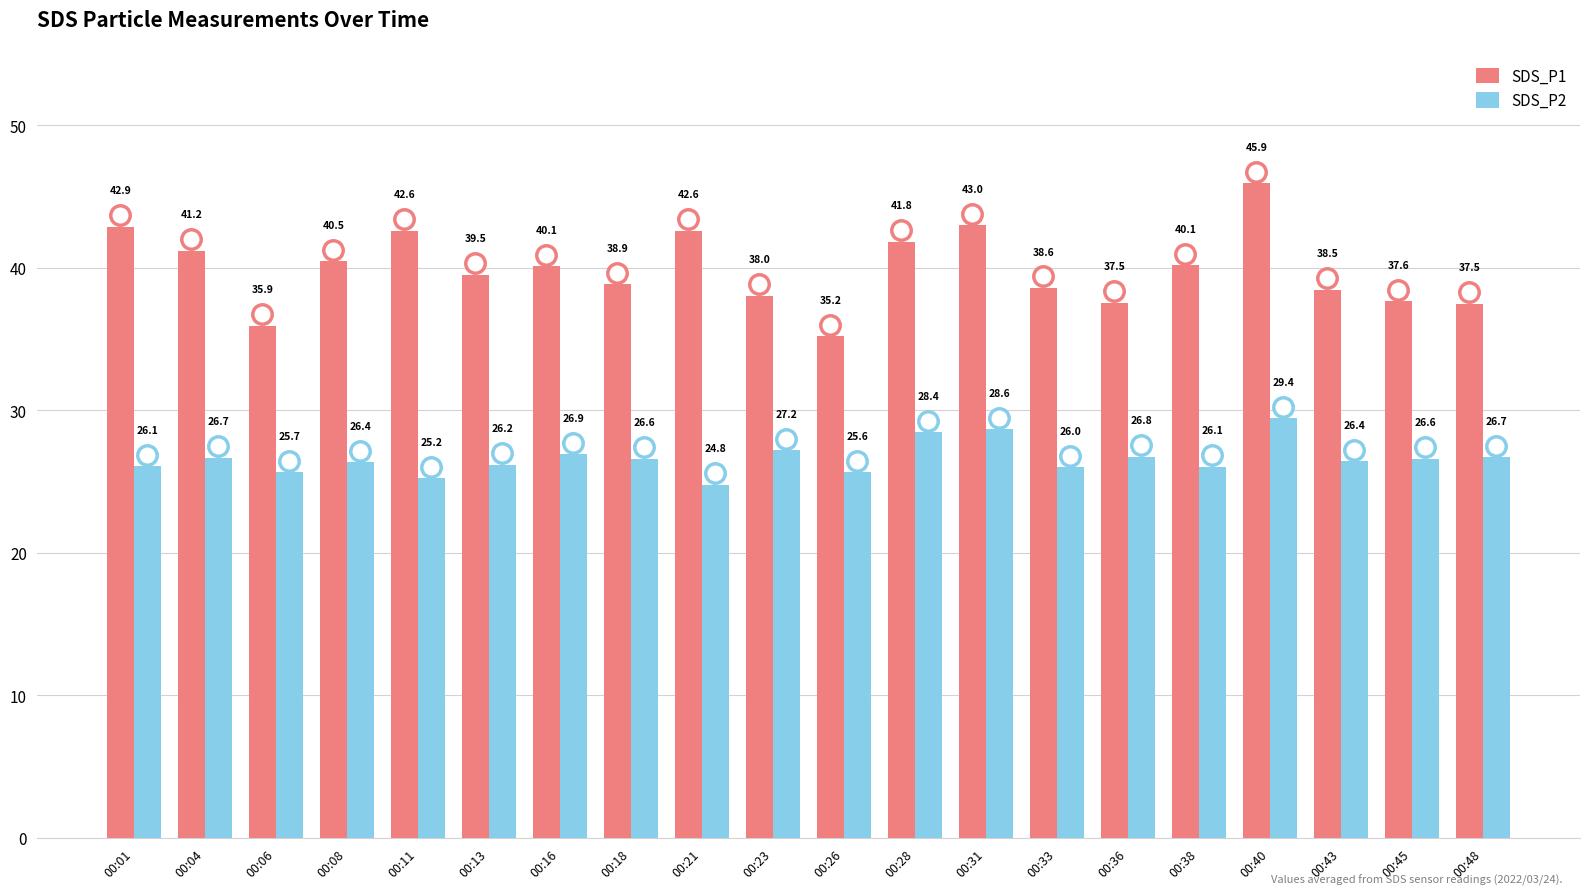

Is the value of SDS_P1 at 00:26 greater than the value of SDS_P2 at 00:18?

Yes